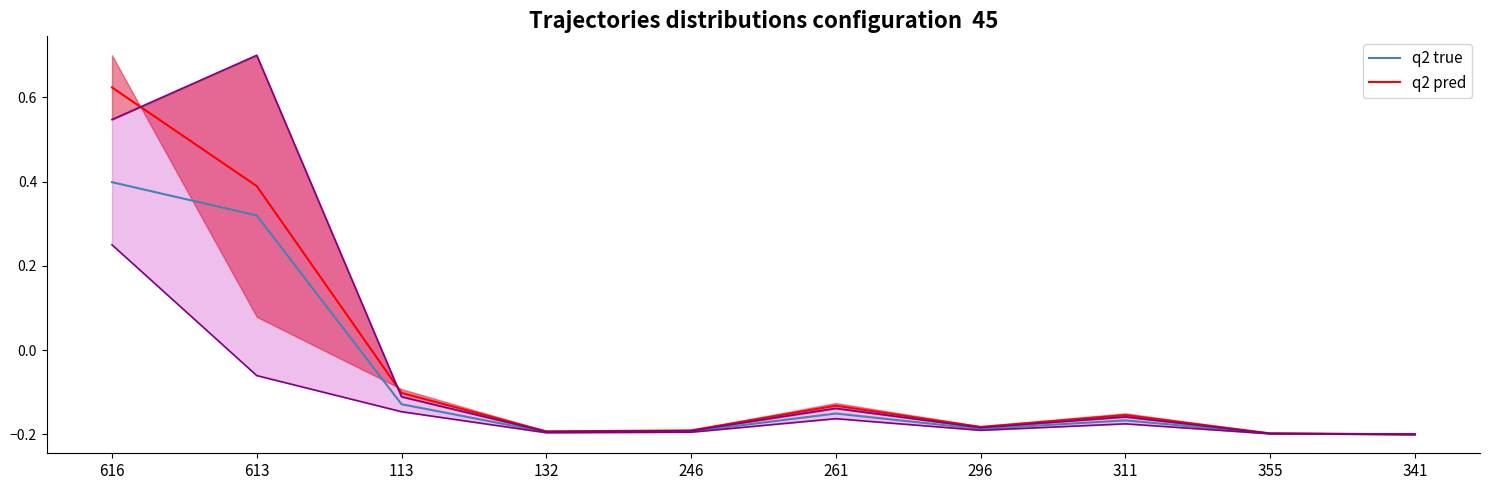

Rank the series at 341 from highest to lowest value.

q2 true, q2 pred